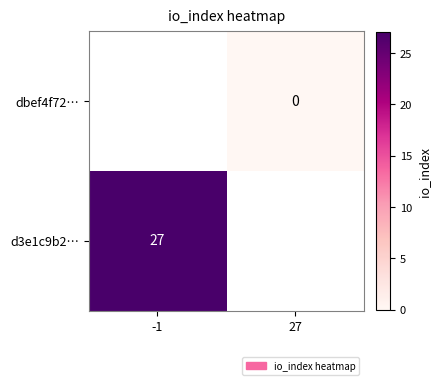

True or false: d3e1c9b2… has a value of 6 at -1.

False